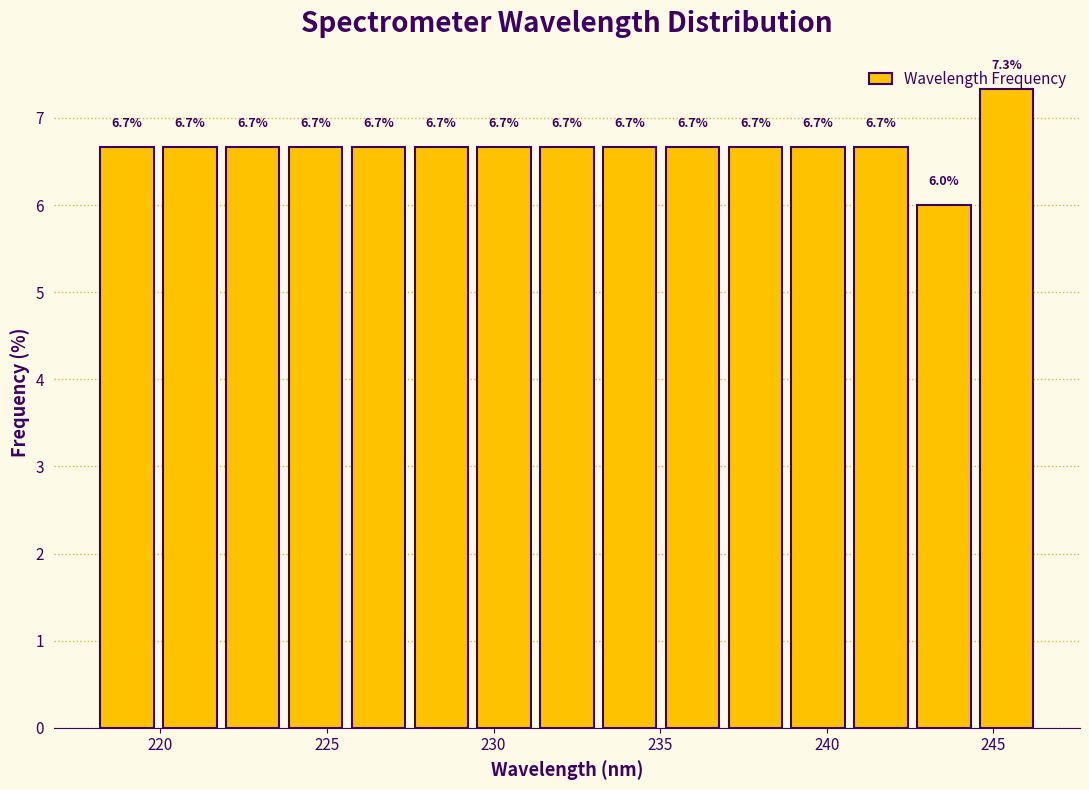

Read against the x-axis, roughly where is the centre of the tallest bar?

245.5